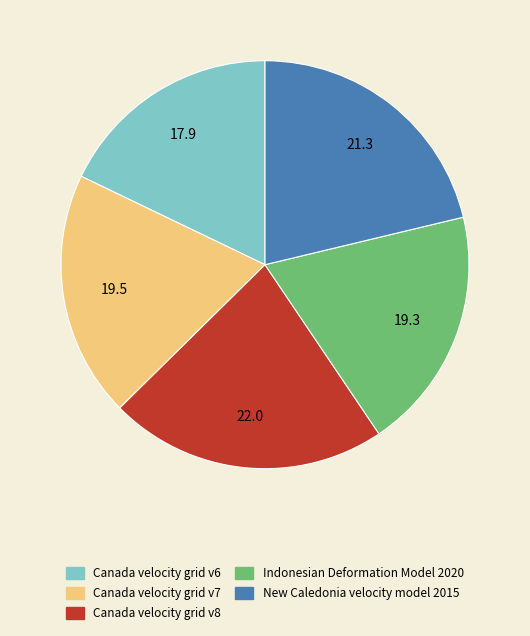

True or false: Canada velocity grid v7 accounts for 20% of the total.

True